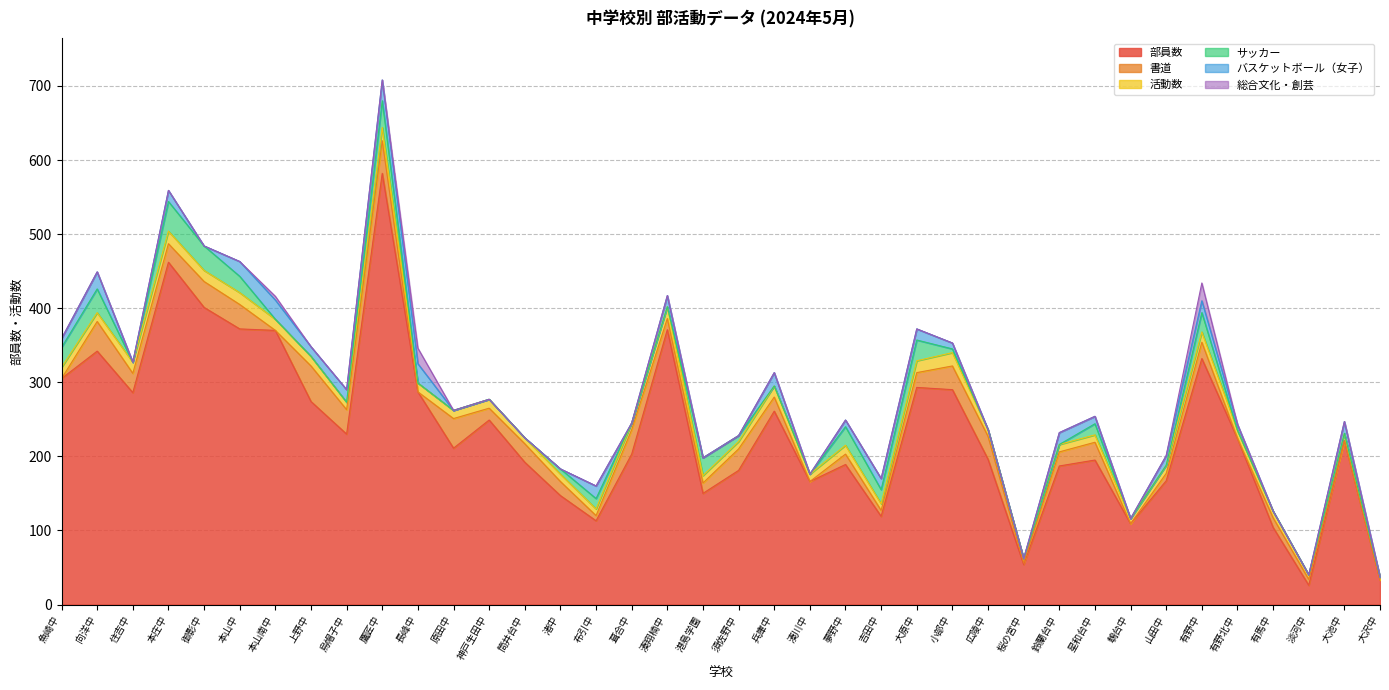

Which category has the lowest value in the サッカー series?

住吉中